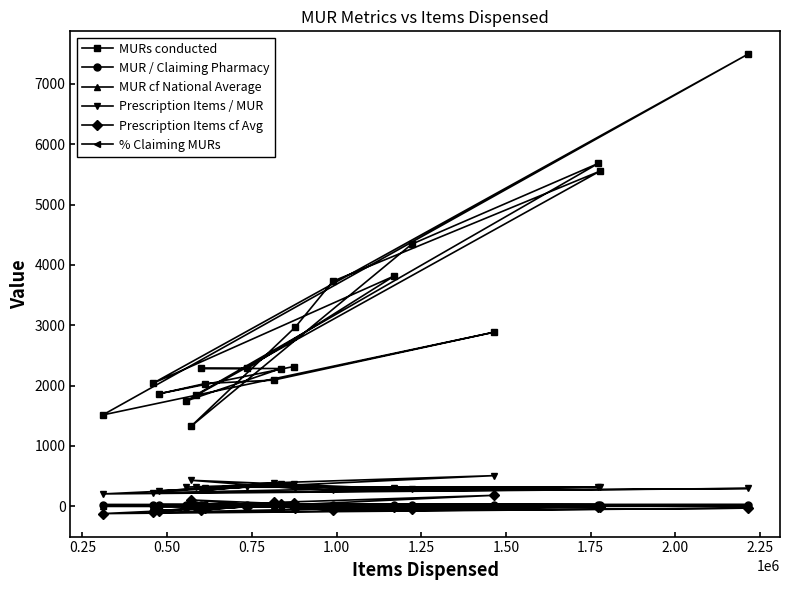

At how many categories does at least one series exceed 1647?

18